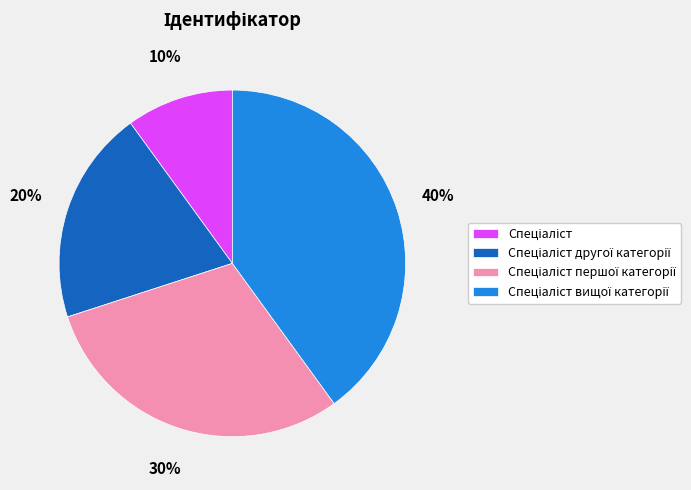

Is there a majority slice in this chart?

No